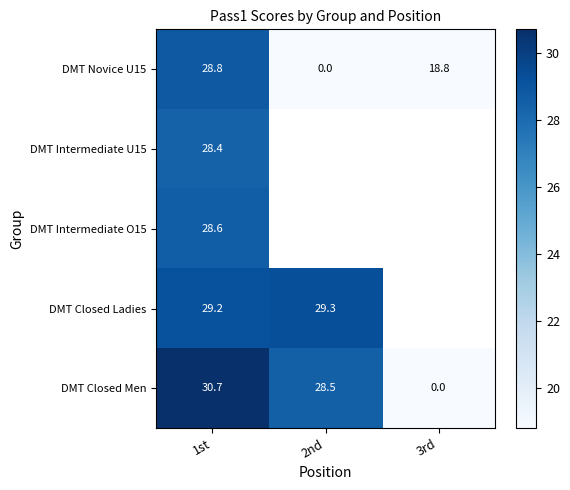

What is the spread (max minus min) of values at 2nd?

29.3